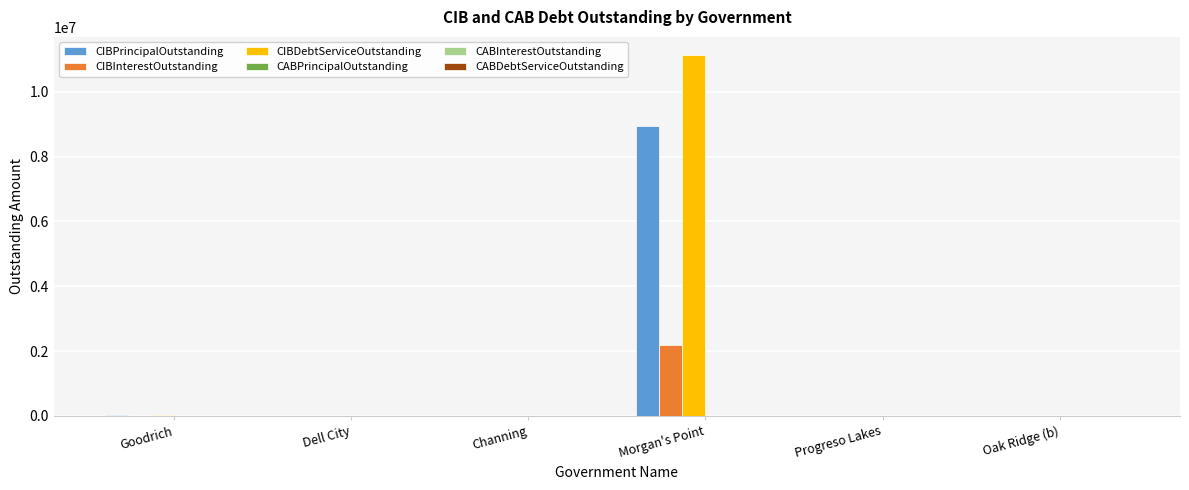

At which category is the sum across all series the highest?

Morgan's Point